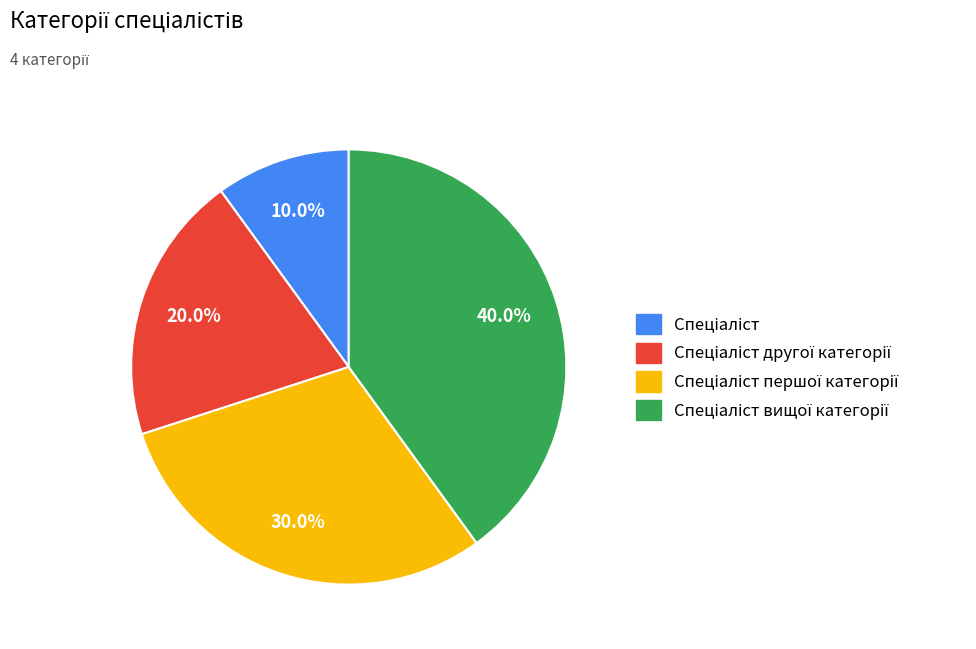

Count the number of slices in the pie.

4